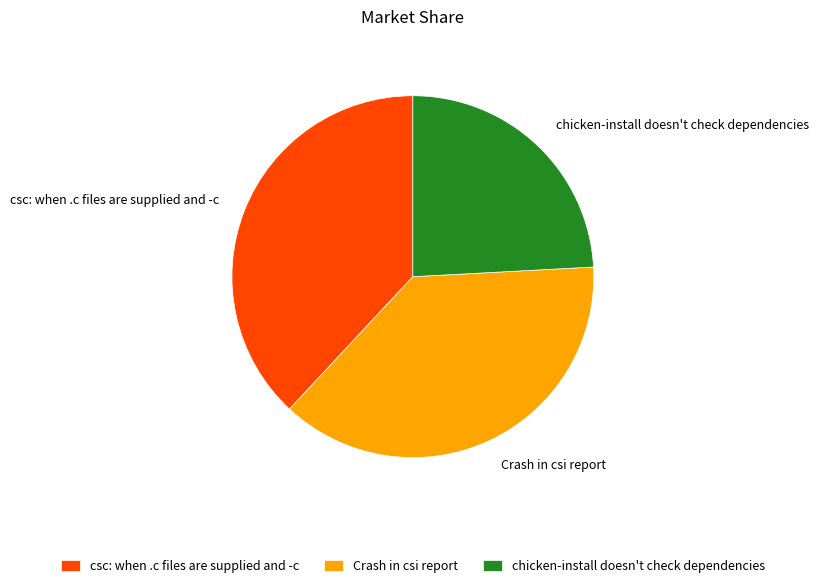

Is it true that Crash in csi report is 38% of the pie?

True